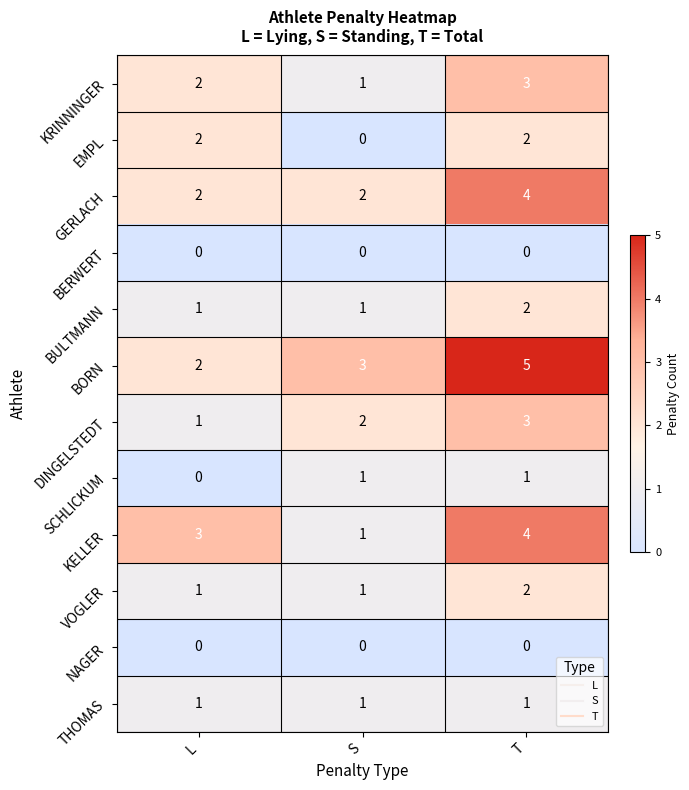

Count the SCHLICKUM values in the range 0 to 1.

3